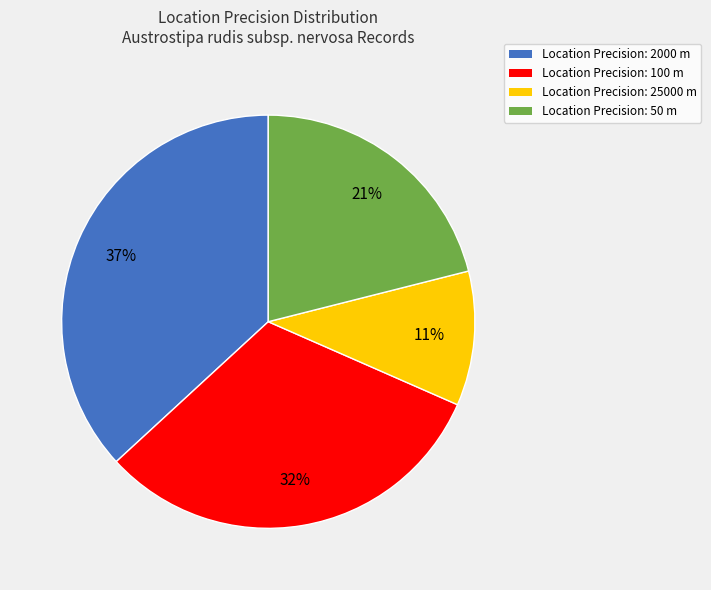

To the nearest percent, what percentage of the pie is Location Precision: 2000 m?

37%